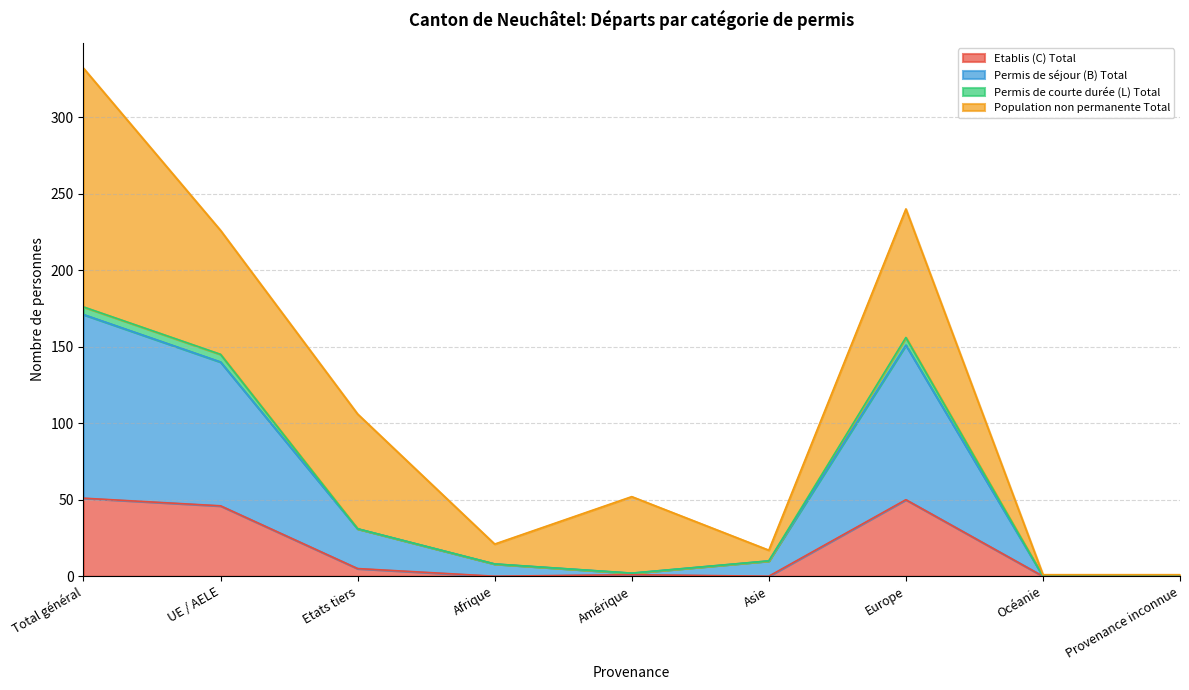

The value of Etablis (C) Total at Europe is 11. True or false?

False